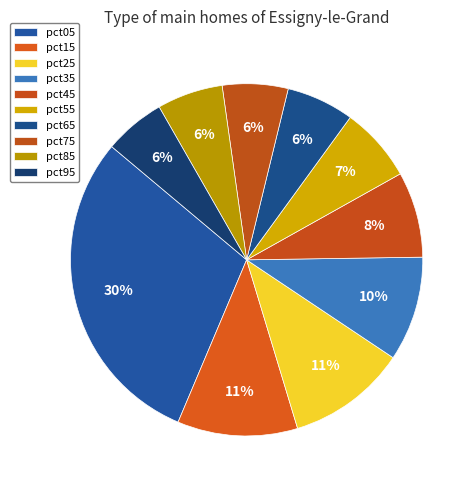

To the nearest percent, what is the difference between the largest and smallest slice percentages?

24%